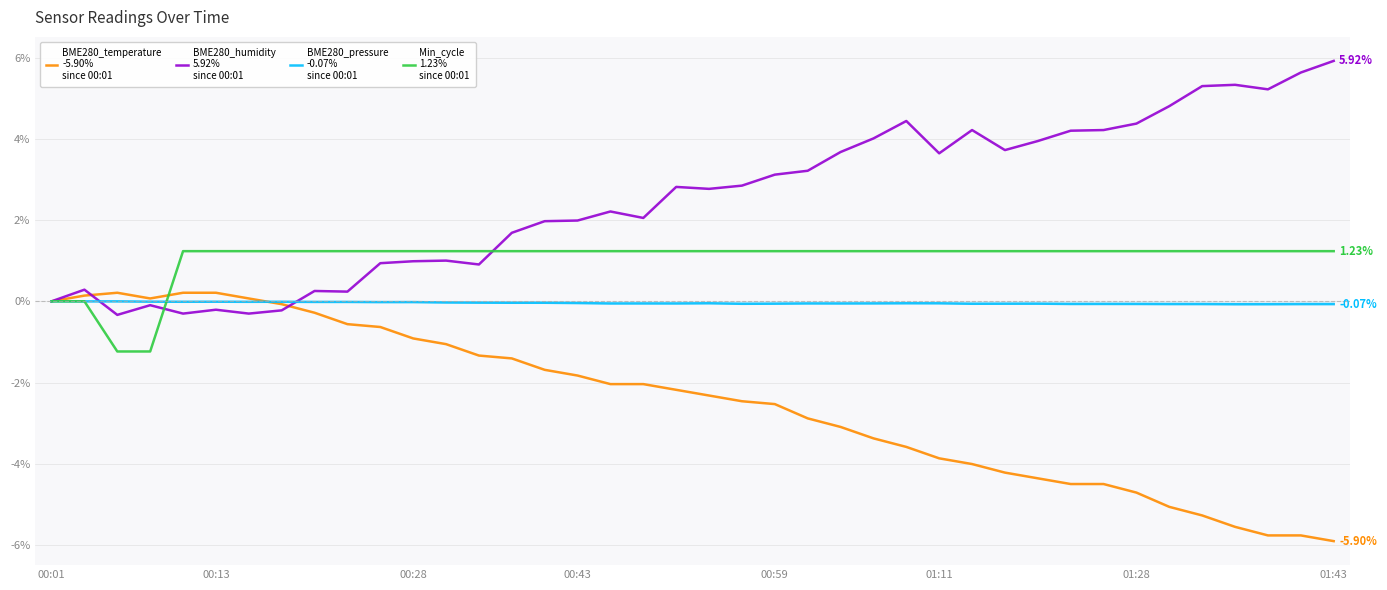

The value of BME280_temperature at 00:13 is 0.1. True or false?

True